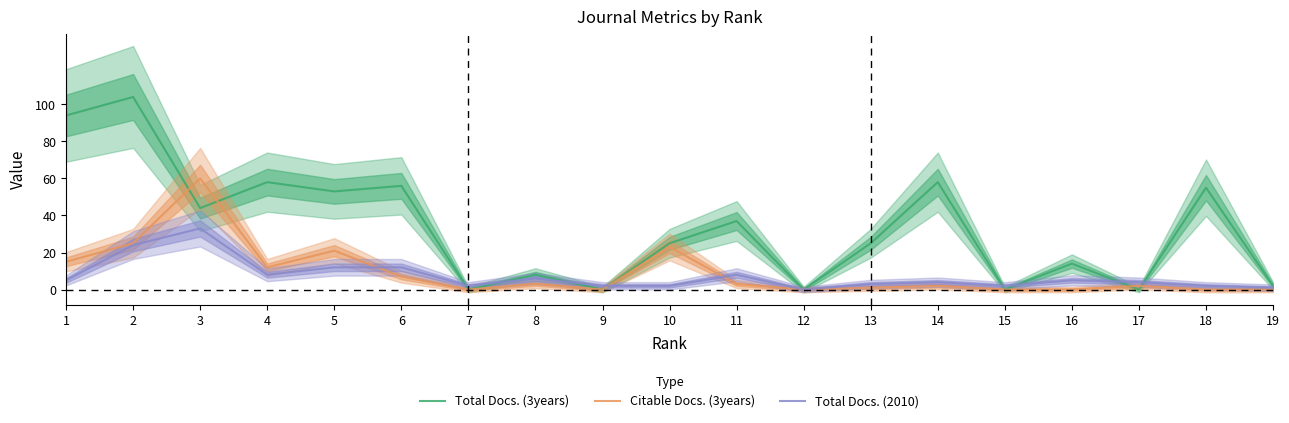

What is the value of the Total Docs. (3years) point at the 14th from the left?

58